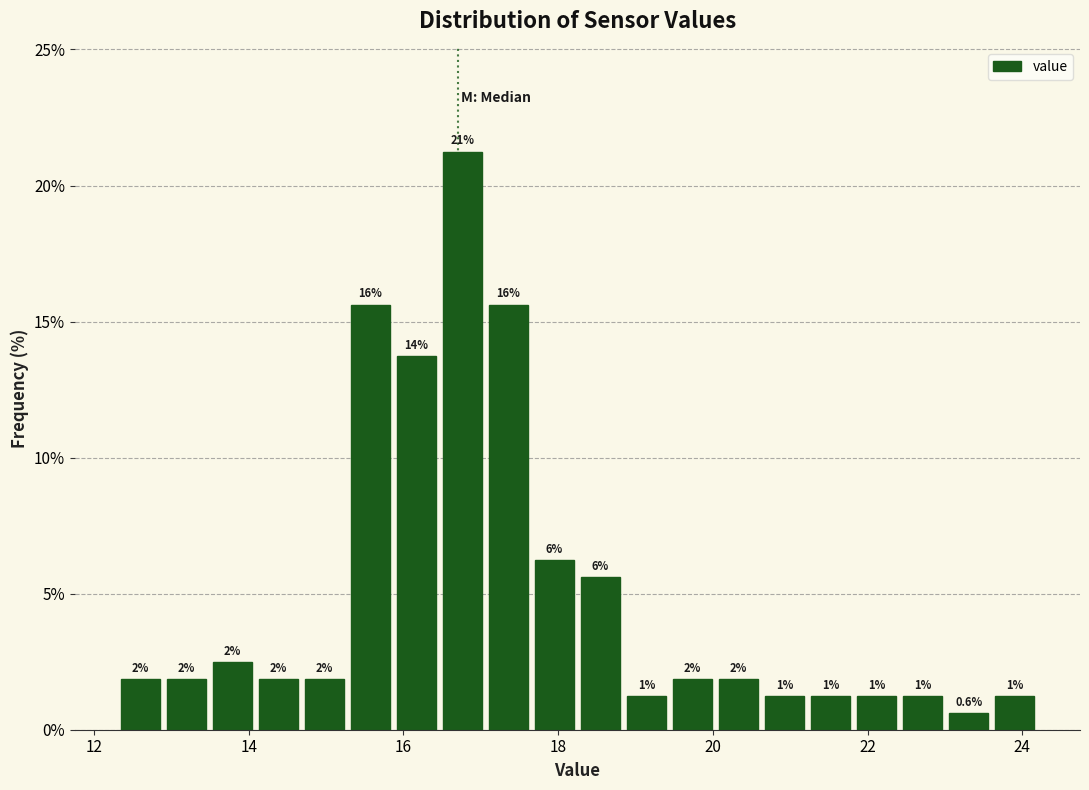

Around what value on the x-axis is the tallest bar? Give the approximate position of its centre, as read against the axis.

16.8